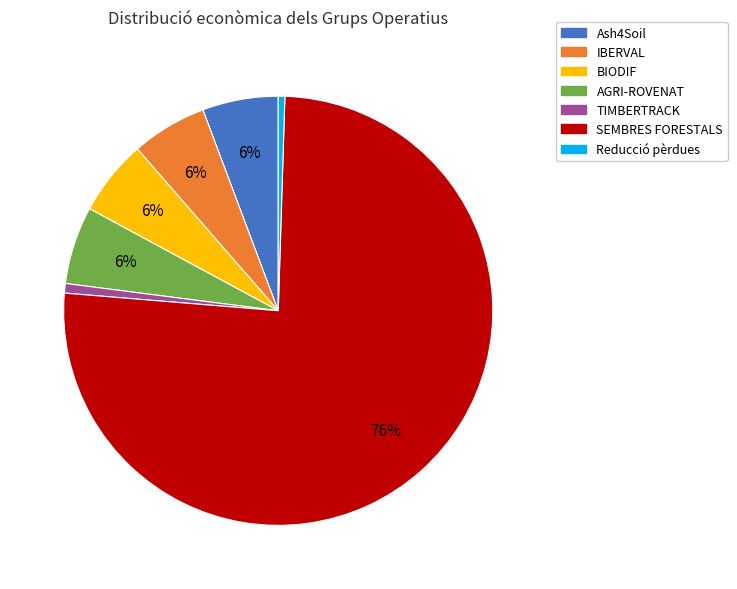

What is the largest slice in the pie chart?

SEMBRES FORESTALS